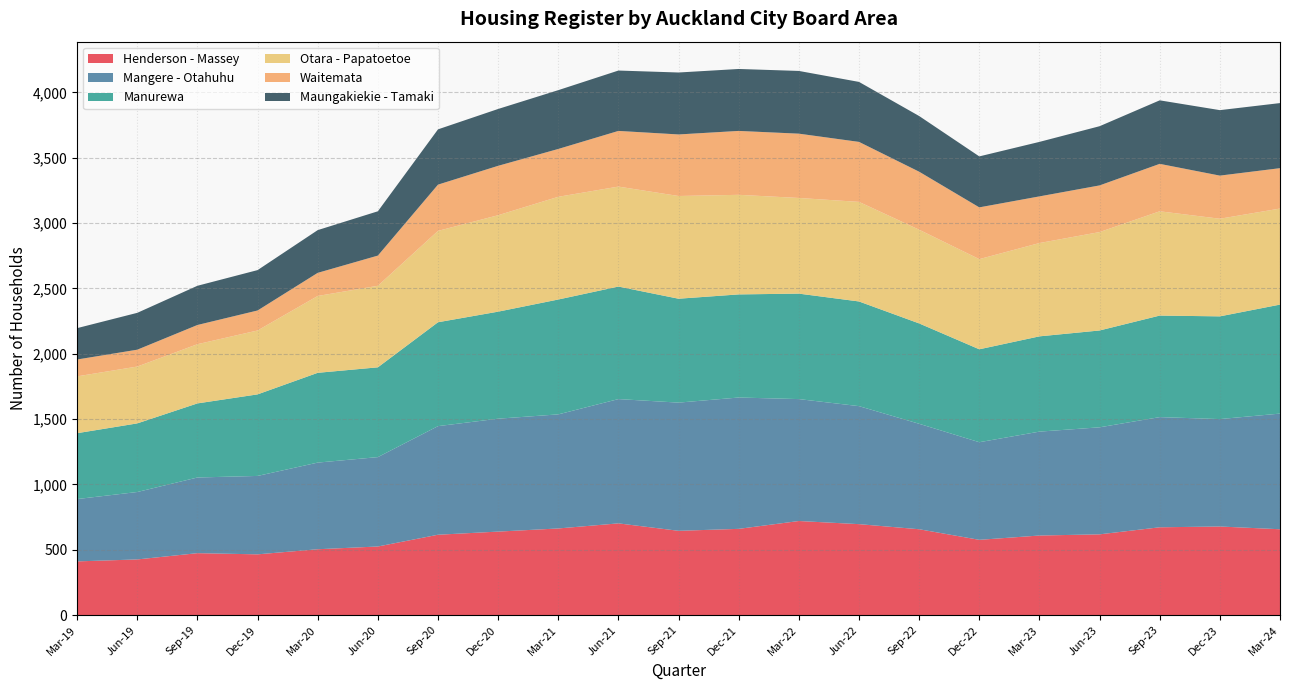

Reading left to right, extract all data points from this chart.

Henderson - Massey: Mar-19=411	Jun-19=426	Sep-19=474	Dec-19=465	Mar-20=504	Jun-20=525	Sep-20=615	Dec-20=639	Mar-21=663	Jun-21=702	Sep-21=645	Dec-21=660	Mar-22=720	Jun-22=696	Sep-22=657	Dec-22=576	Mar-23=609	Jun-23=618	Sep-23=672	Dec-23=678	Mar-24=657
Mangere - Otahuhu: Mar-19=477	Jun-19=516	Sep-19=579	Dec-19=600	Mar-20=663	Jun-20=684	Sep-20=831	Dec-20=864	Mar-21=873	Jun-21=951	Sep-21=981	Dec-21=1005	Mar-22=933	Jun-22=903	Sep-22=807	Dec-22=747	Mar-23=795	Jun-23=819	Sep-23=843	Dec-23=822	Mar-24=885
Manurewa: Mar-19=504	Jun-19=525	Sep-19=567	Dec-19=624	Mar-20=687	Jun-20=687	Sep-20=795	Dec-20=819	Mar-21=879	Jun-21=861	Sep-21=795	Dec-21=789	Mar-22=807	Jun-22=801	Sep-22=768	Dec-22=711	Mar-23=729	Jun-23=741	Sep-23=777	Dec-23=786	Mar-24=834
Otara - Papatoetoe: Mar-19=435	Jun-19=435	Sep-19=453	Dec-19=489	Mar-20=588	Jun-20=624	Sep-20=699	Dec-20=738	Mar-21=786	Jun-21=765	Sep-21=786	Dec-21=762	Mar-22=732	Jun-22=762	Sep-22=717	Dec-22=690	Mar-23=714	Jun-23=753	Sep-23=798	Dec-23=747	Mar-24=735
Waitemata: Mar-19=129	Jun-19=129	Sep-19=147	Dec-19=153	Mar-20=177	Jun-20=231	Sep-20=354	Dec-20=378	Mar-21=366	Jun-21=426	Sep-21=471	Dec-21=489	Mar-22=492	Jun-22=459	Sep-22=444	Dec-22=396	Mar-23=357	Jun-23=357	Sep-23=363	Dec-23=330	Mar-24=309
Maungakiekie - Tamaki: Mar-19=240	Jun-19=282	Sep-19=300	Dec-19=309	Mar-20=327	Jun-20=339	Sep-20=423	Dec-20=435	Mar-21=450	Jun-21=462	Sep-21=474	Dec-21=474	Mar-22=480	Jun-22=459	Sep-22=426	Dec-22=390	Mar-23=417	Jun-23=453	Sep-23=486	Dec-23=501	Mar-24=498